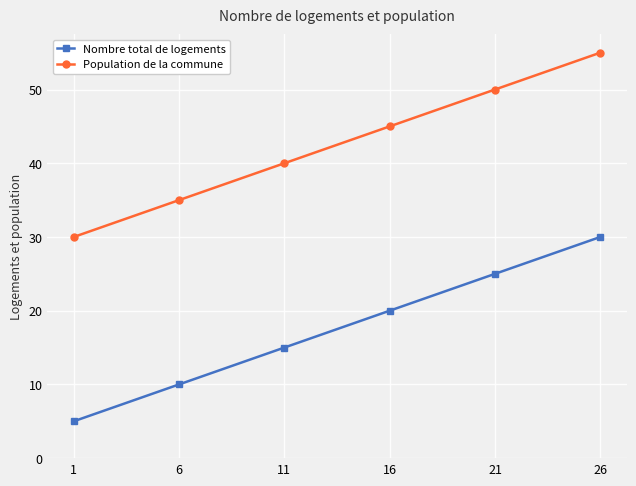

Reading left to right, what are all the values shown in this chart?

Nombre total de logements: 5	10	15	20	25	30
Population de la commune: 30	35	40	45	50	55